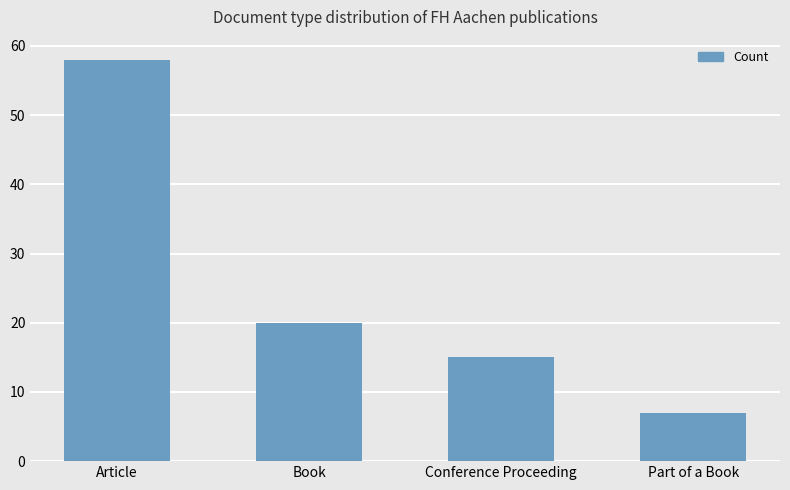

Reading left to right, transcribe all the data shown in this chart.

58	20	15	7